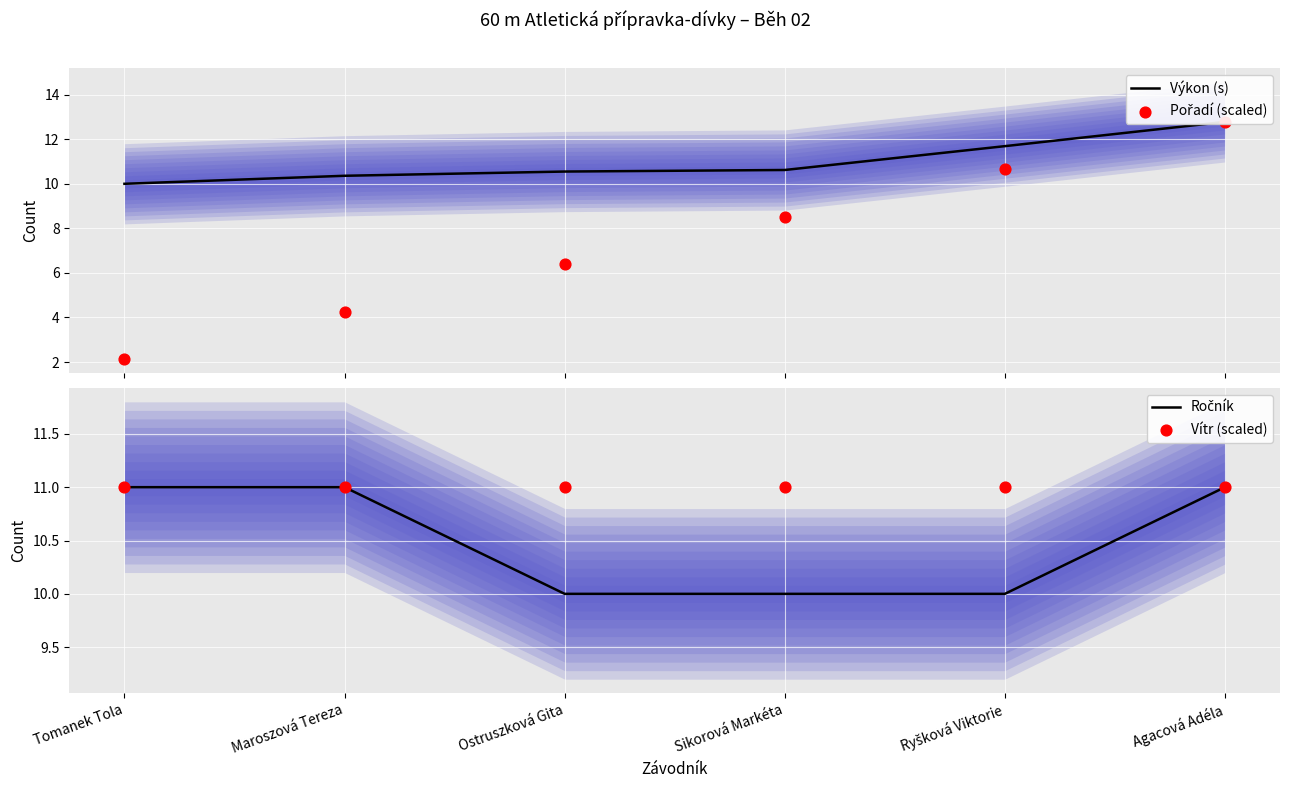

Which series has the widest spread of Y values?

Pořadí (scaled)